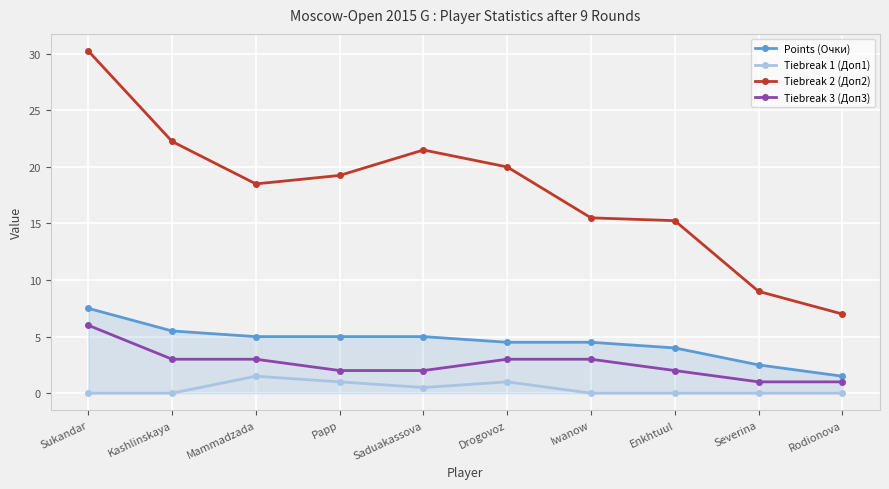

What is the sum of the Tiebreak 1 (Доп1) values at Papp and Enkhtuul?

1.0